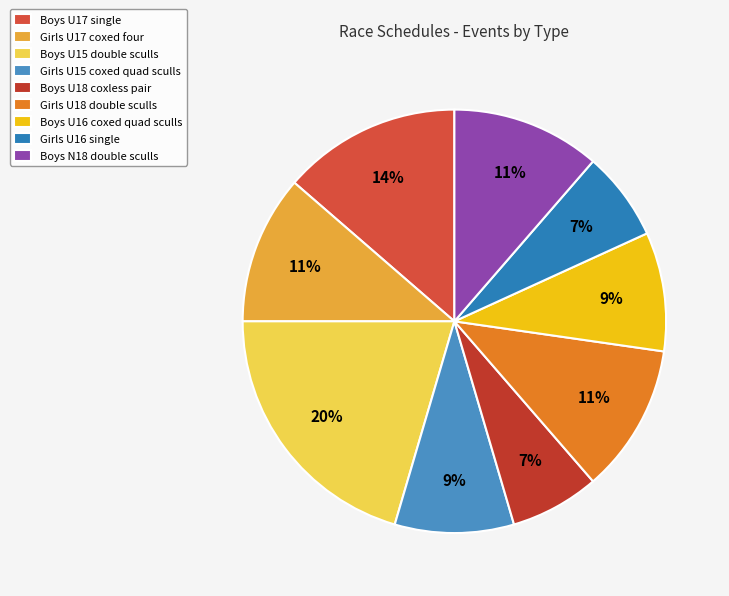

What portion of the pie excludes Boys U16 coxed quad sculls?

90.9%